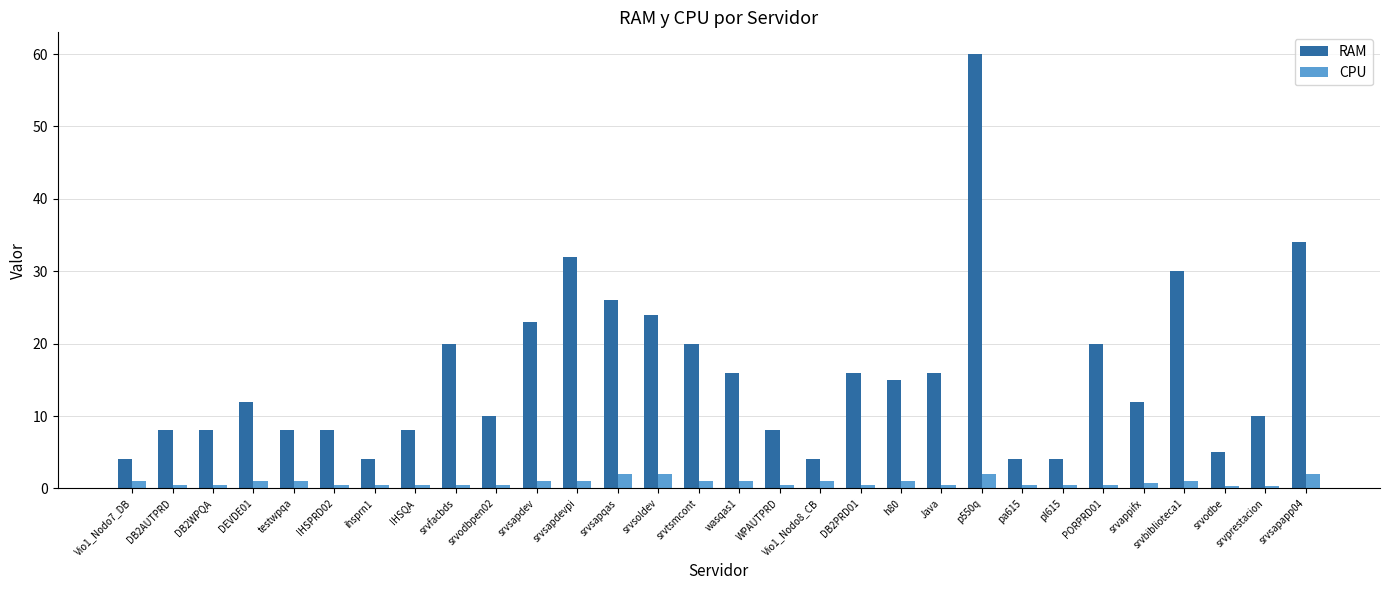

Which series has the largest range (max minus min)?

RAM